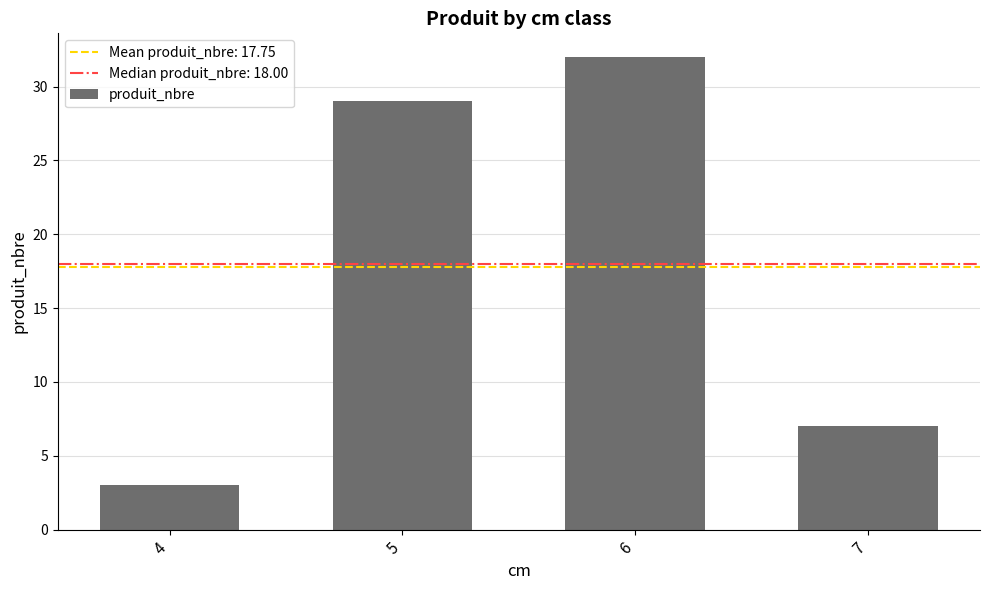

Where is the data nearest to the value 17?

7